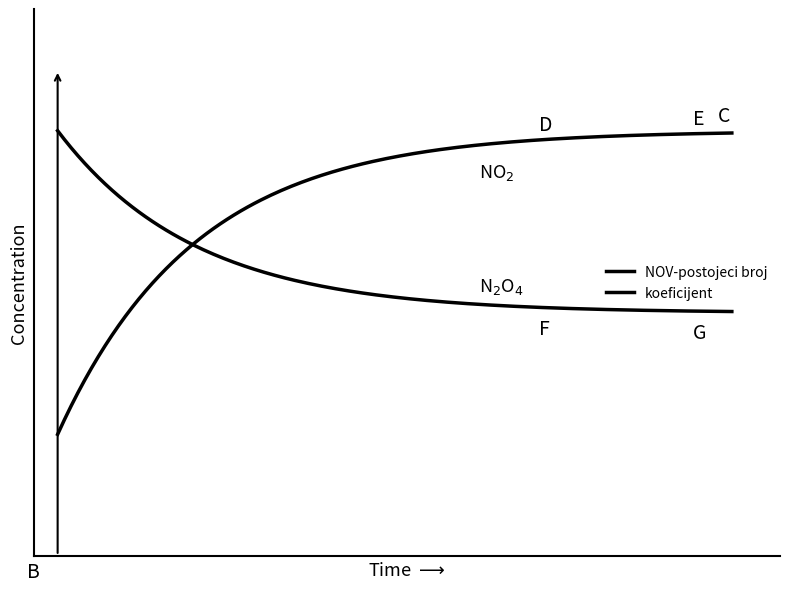

Does the chart have visible grid lines?

No